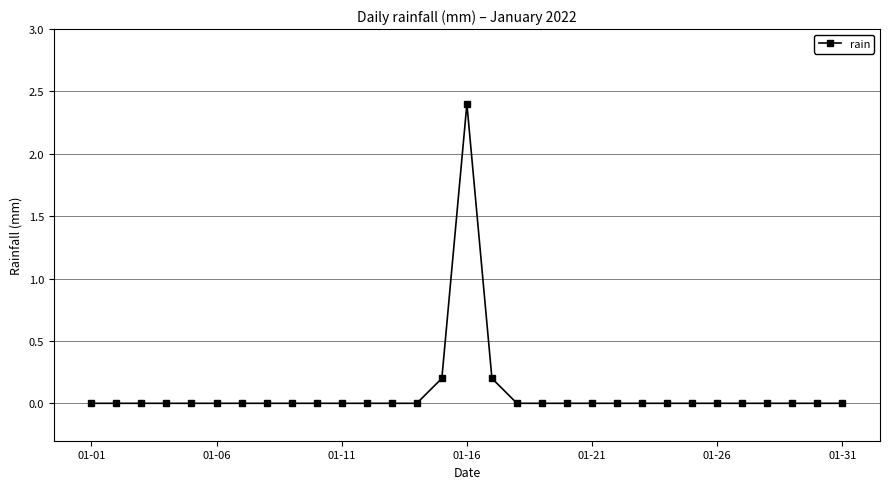

True or false: there are more than 0 points higher than both neighbors.

True